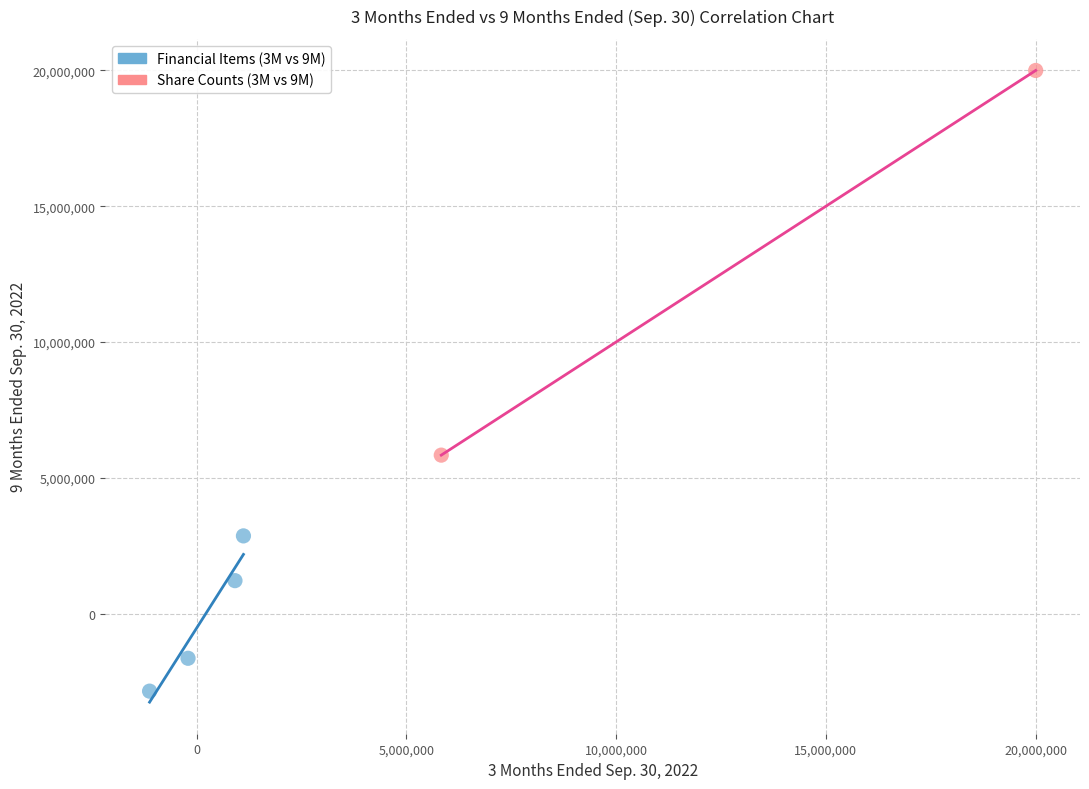

Which series has the widest spread of Y values?

Share Counts (3M vs 9M)